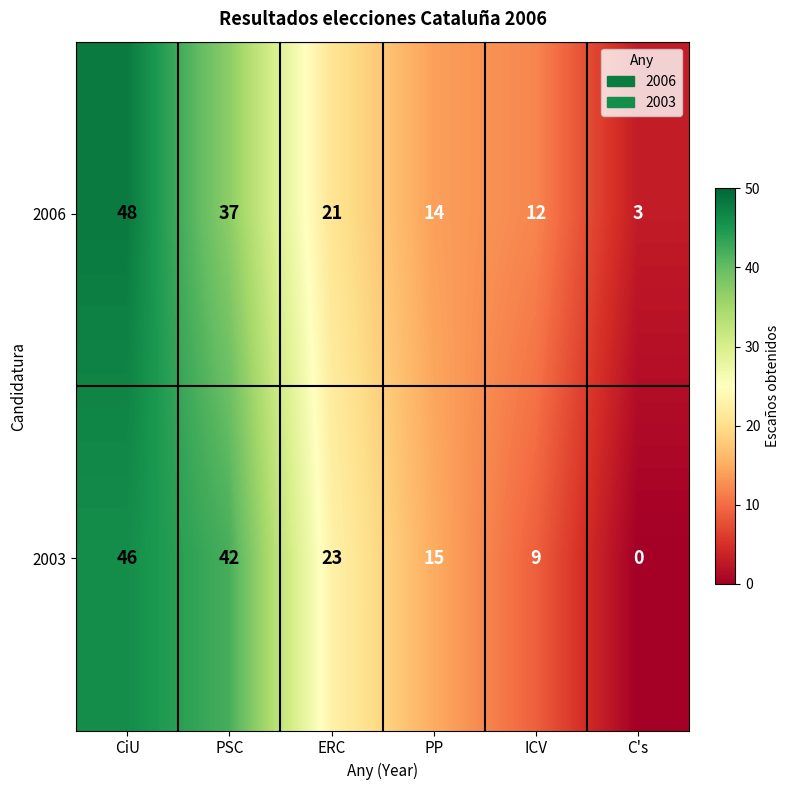

Rank the series at ICV from lowest to highest value.

2003, 2006